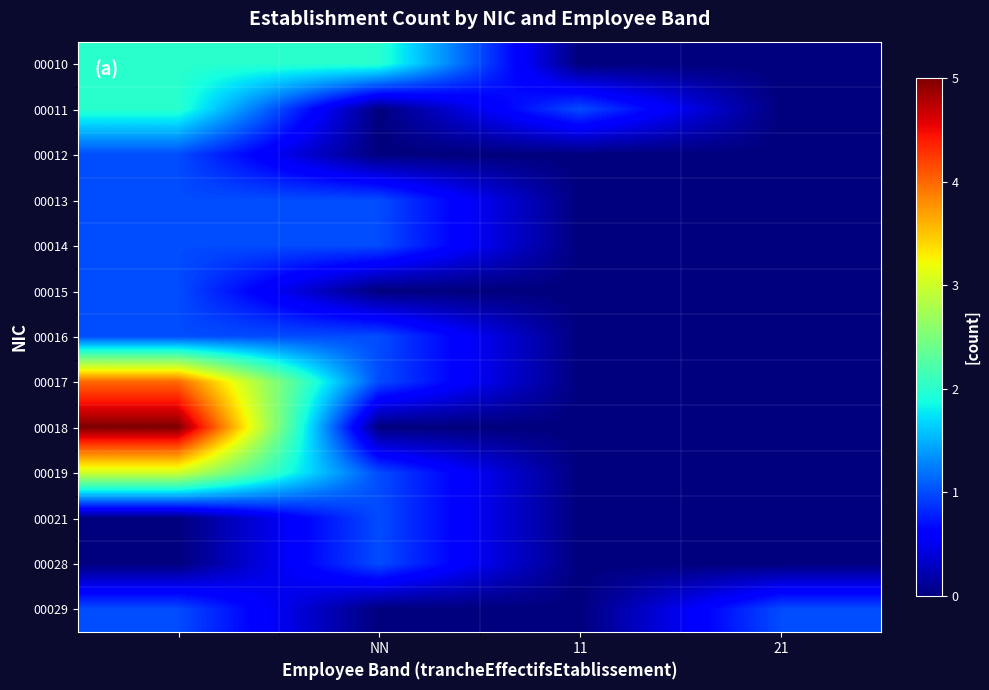

At how many categories does at least one series exceed 4?

1